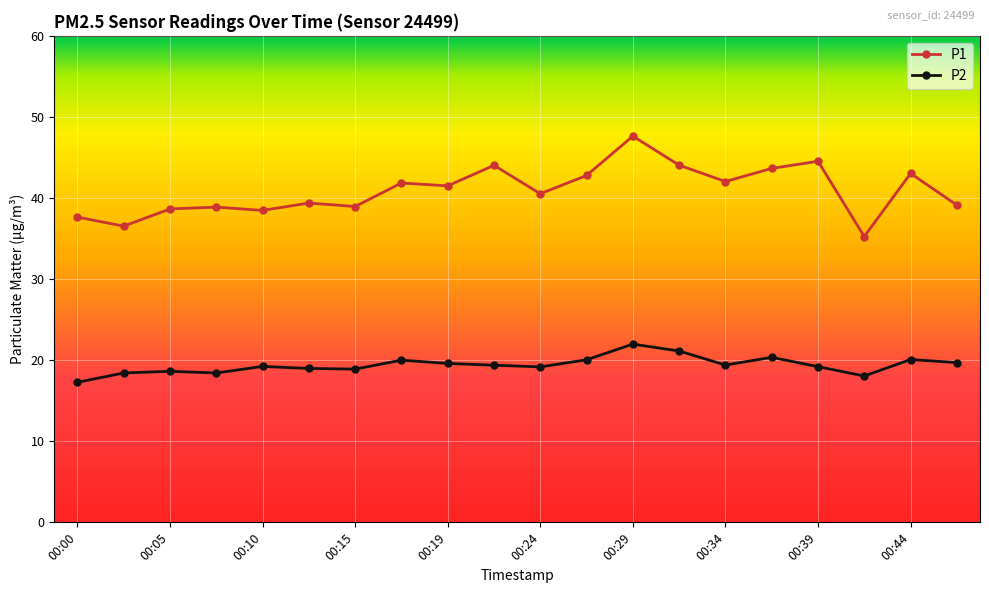

True or false: P1 and P2 intersect in this chart.

False